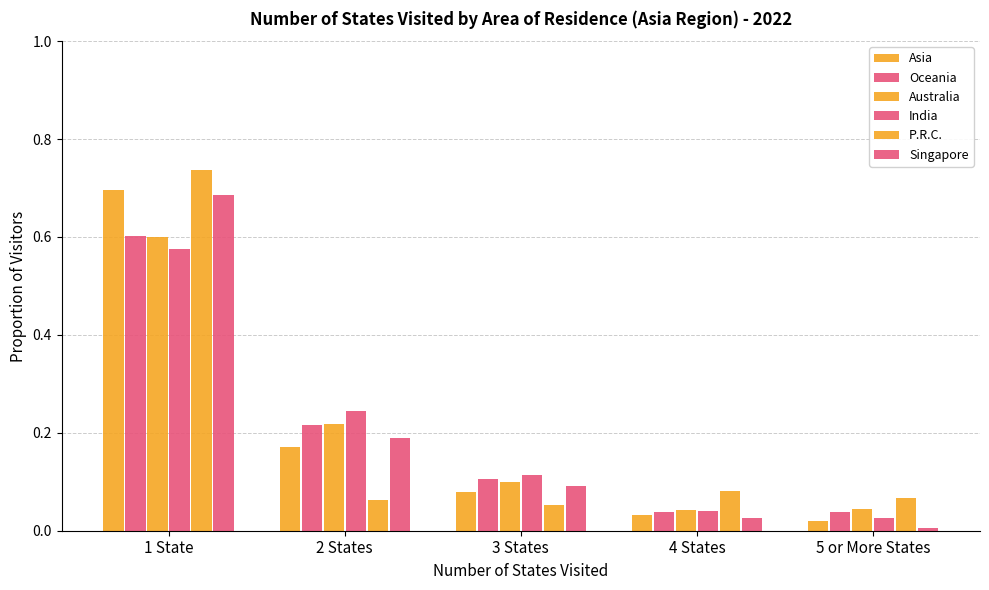

At 2 States, list the series in order from smallest to largest.

P.R.C., Asia, Singapore, Oceania, Australia, India